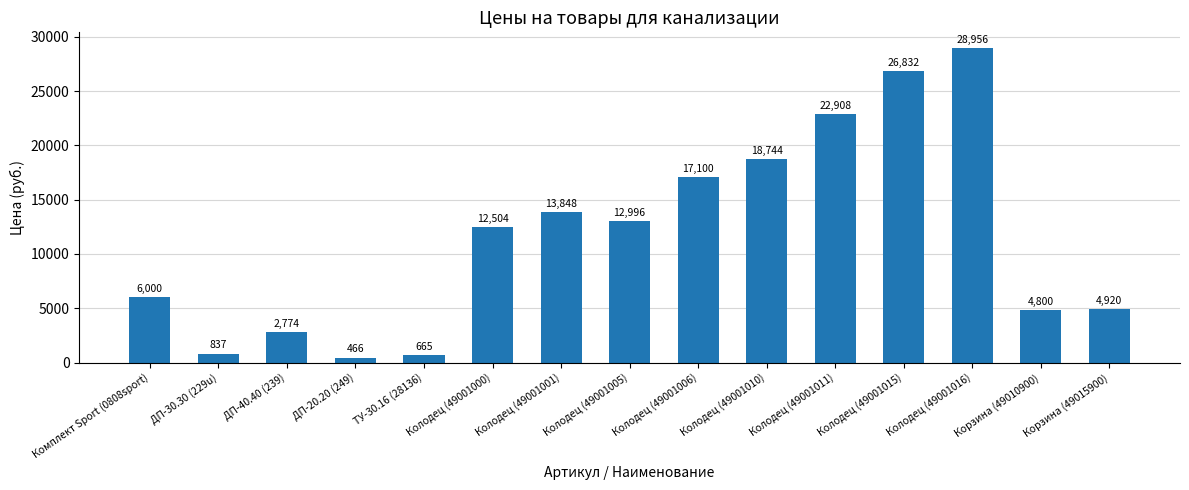

Reading left to right, what are all the values shown in this chart?

Комплект Sport (0808sport)=6000	ДП-30.30 (229u)=837	ДП-40.40 (239)=2774	ДП-20.20 (249)=466	ТУ-30.16 (28136)=665	Колодец (49001000)=12504	Колодец (49001001)=13848	Колодец (49001005)=12996	Колодец (49001006)=17100	Колодец (49001010)=18744	Колодец (49001011)=22908	Колодец (49001015)=26832	Колодец (49001016)=28956	Корзина (49010900)=4800	Корзина (49015900)=4920